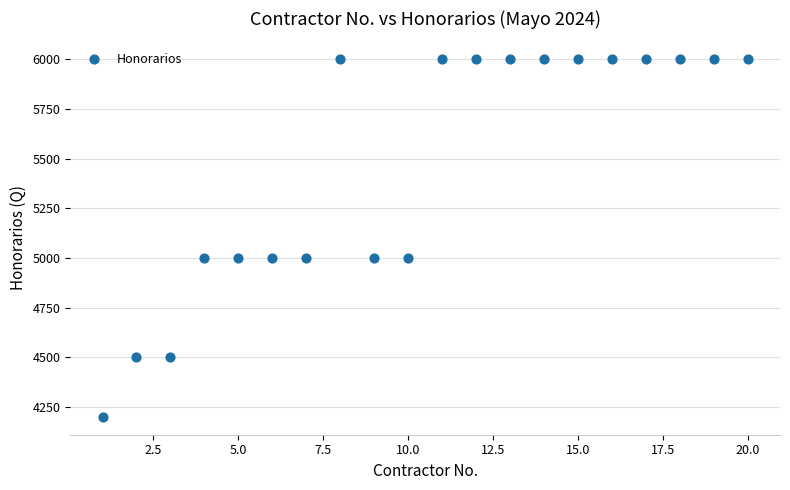

What is the range of Y values (max minus min)?

1800